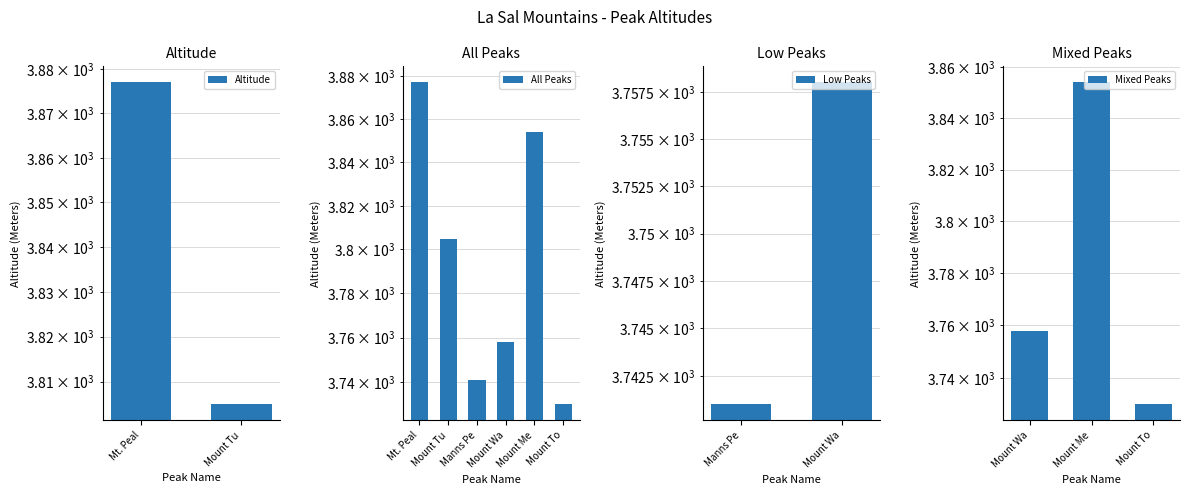

What is the smallest value displayed?

3730